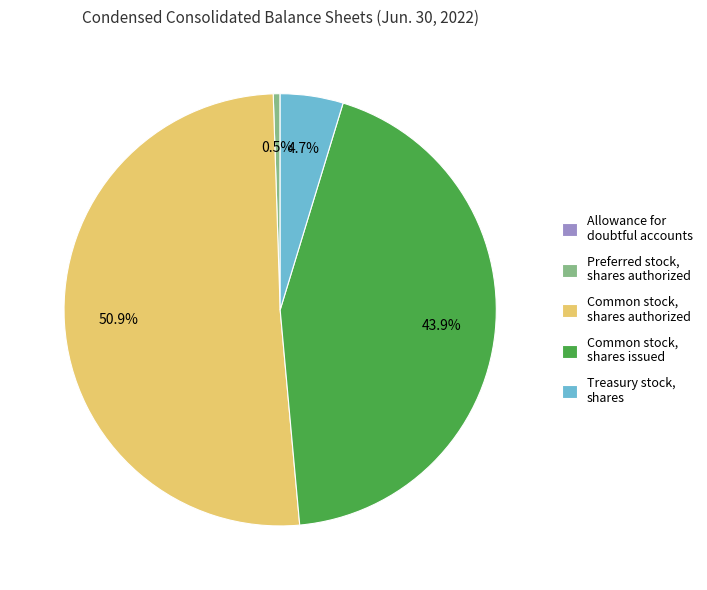

Which category has the biggest portion of the pie?

Common stock, shares authorized